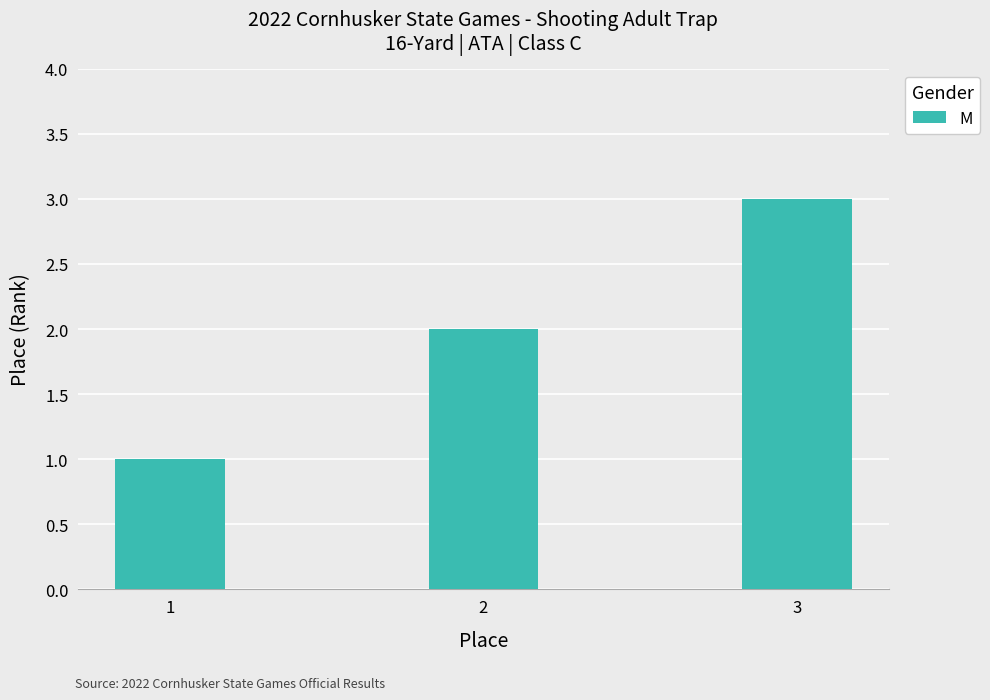

How many bars are there in total?

3